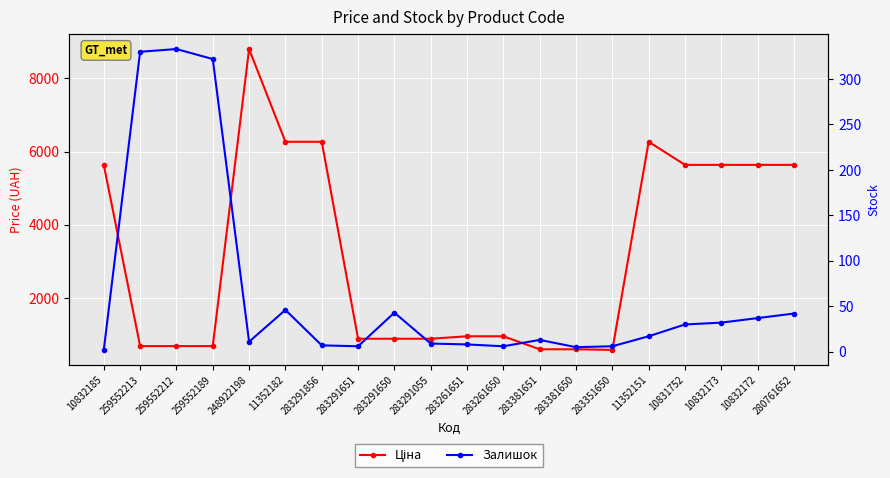

Is it true that Ціна equals 585.3 at 283351650?

True